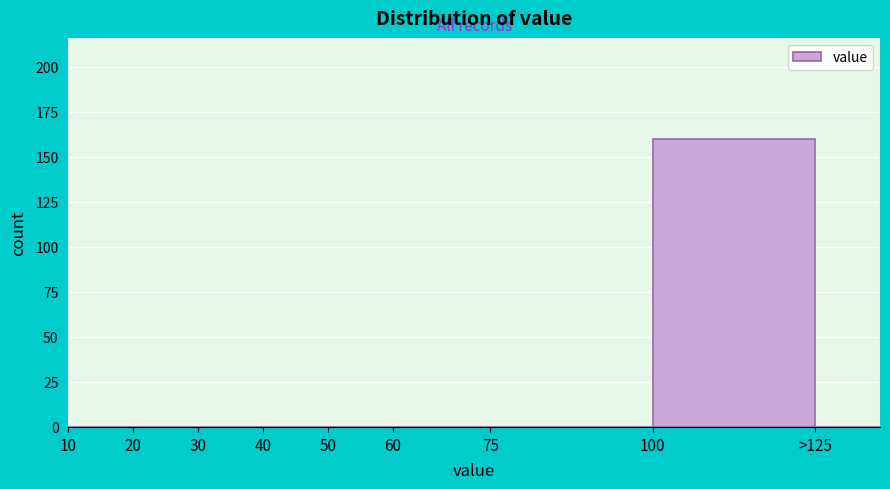

Reading left to right, extract all data points from this chart.

10=0	20=0	30=0	40=0	50=0	60=0	75=0	100=160	>125=0